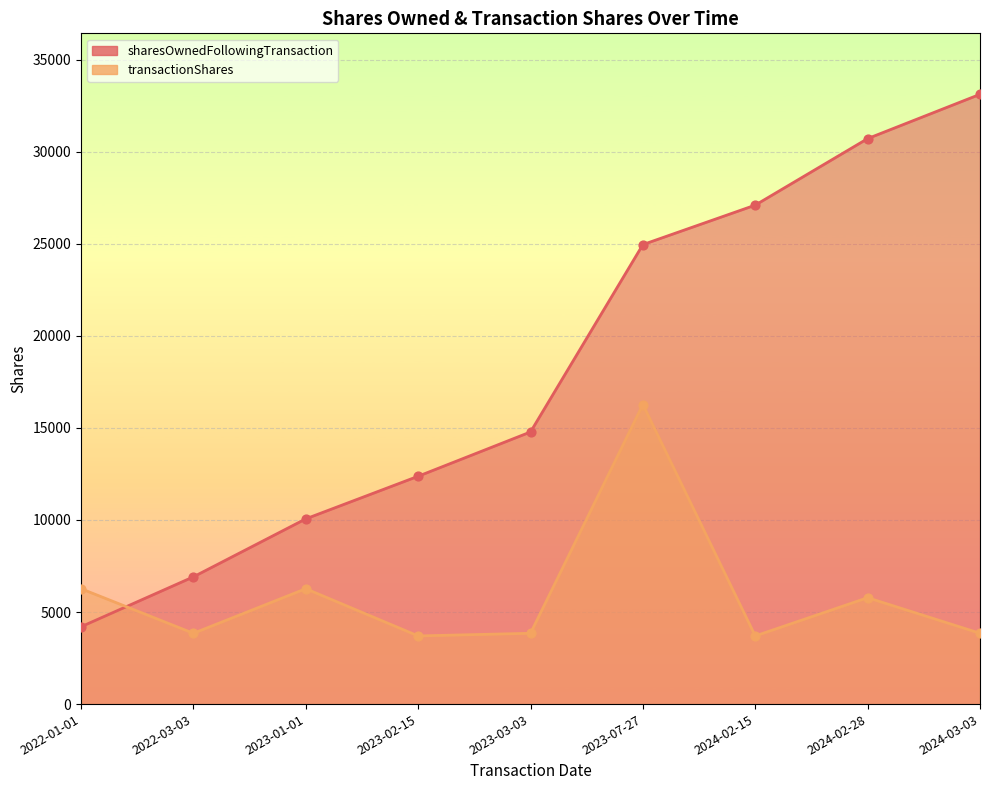

Which series contains the highest Y value?

sharesOwnedFollowingTransaction